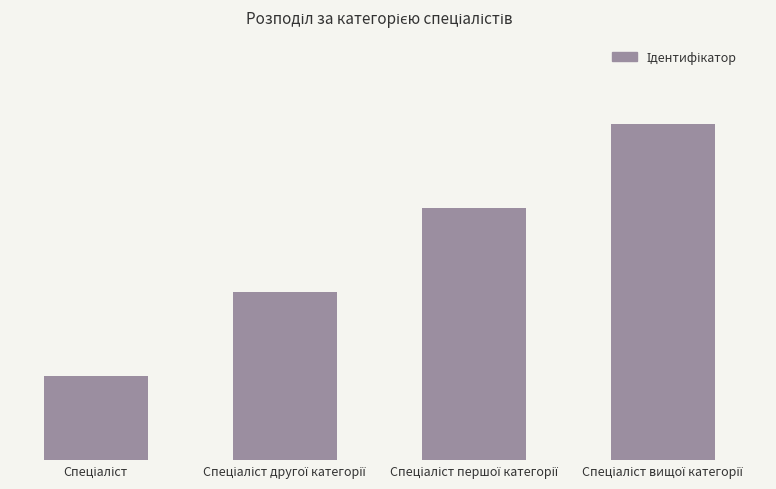

How many bars are there in total?

4